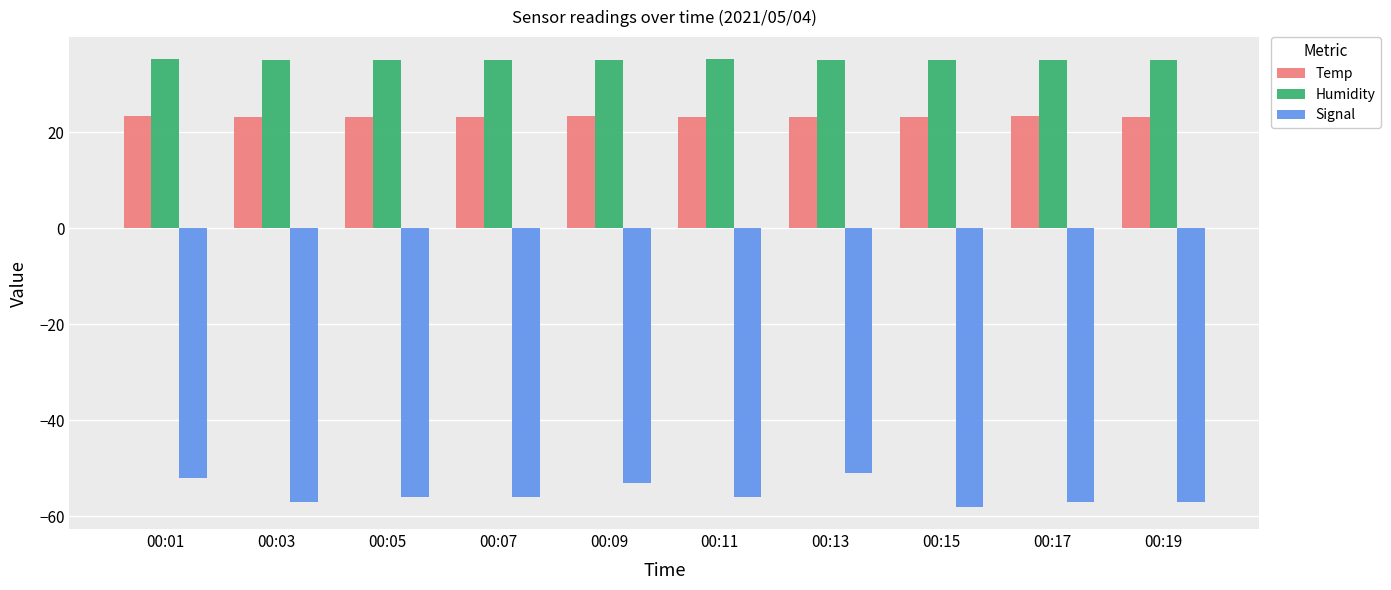

At how many categories does at least one series exceed 21?

10